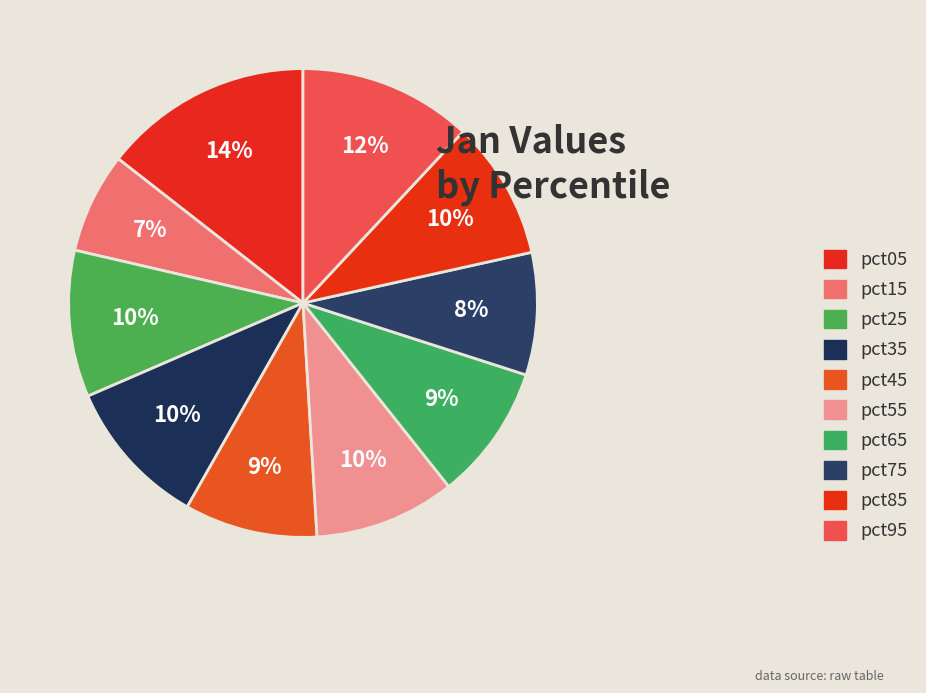

Rank the categories by value from lowest to highest.

pct15, pct75, pct45, pct65, pct85, pct55, pct25, pct35, pct95, pct05